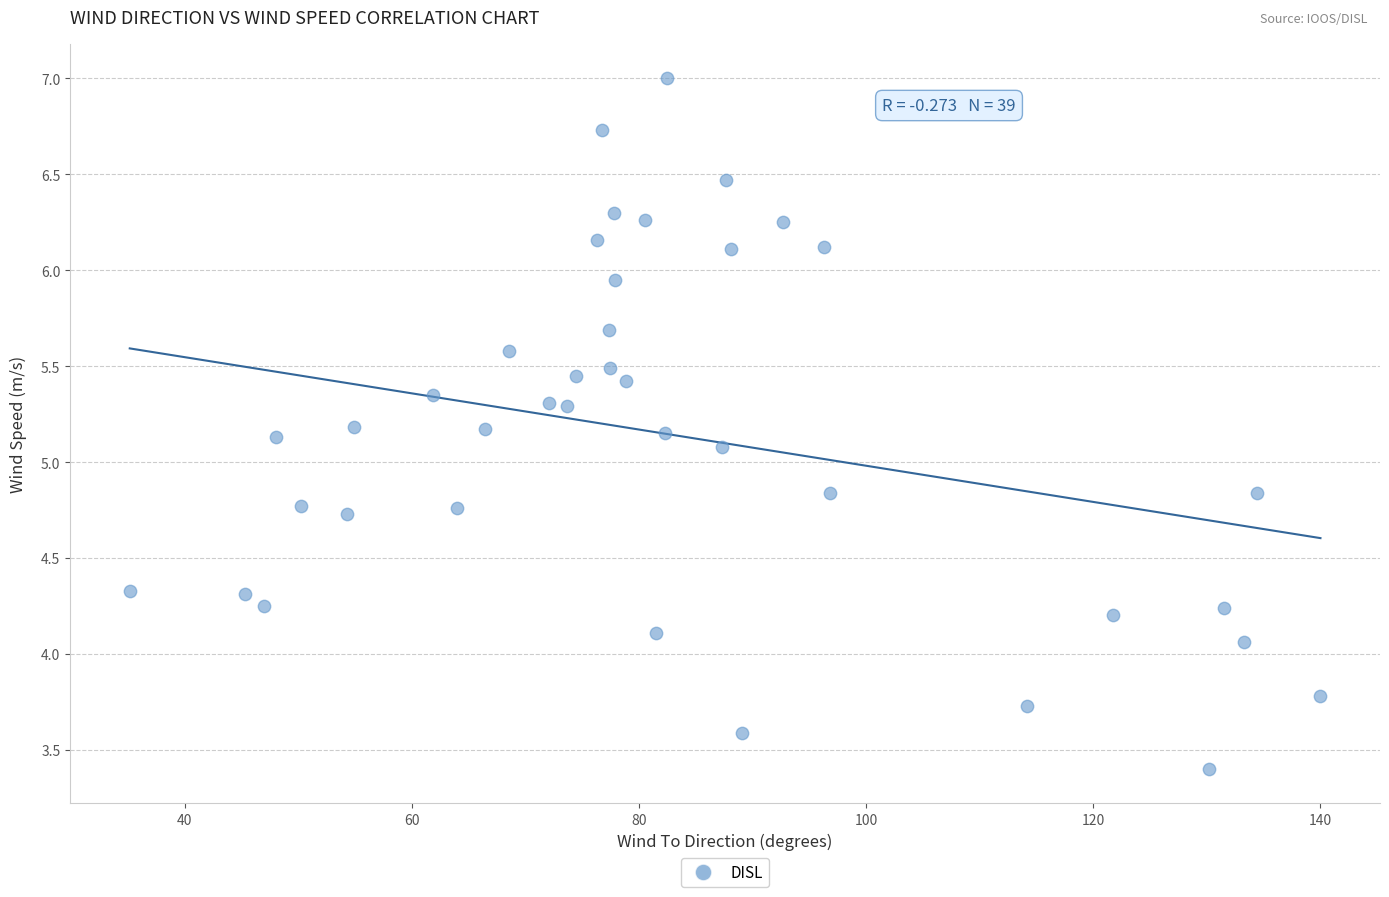

What Y value in the scatter plot is closest to 5?

5.1